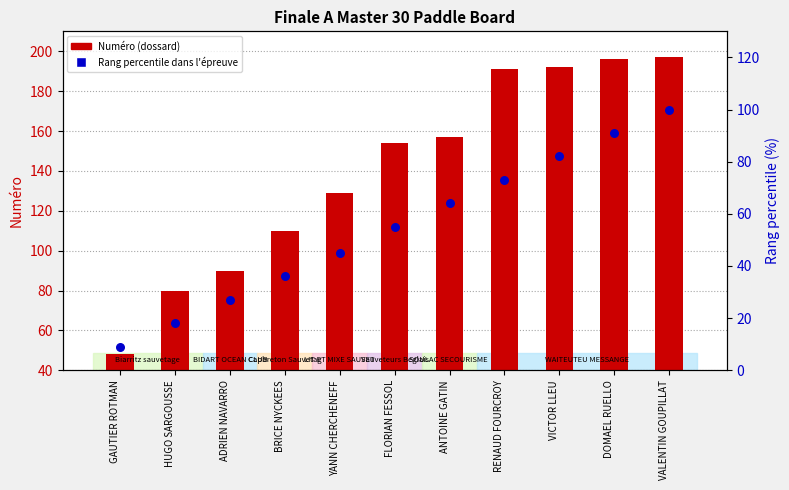

Which series reaches the minimum Y coordinate?

Rang percentile